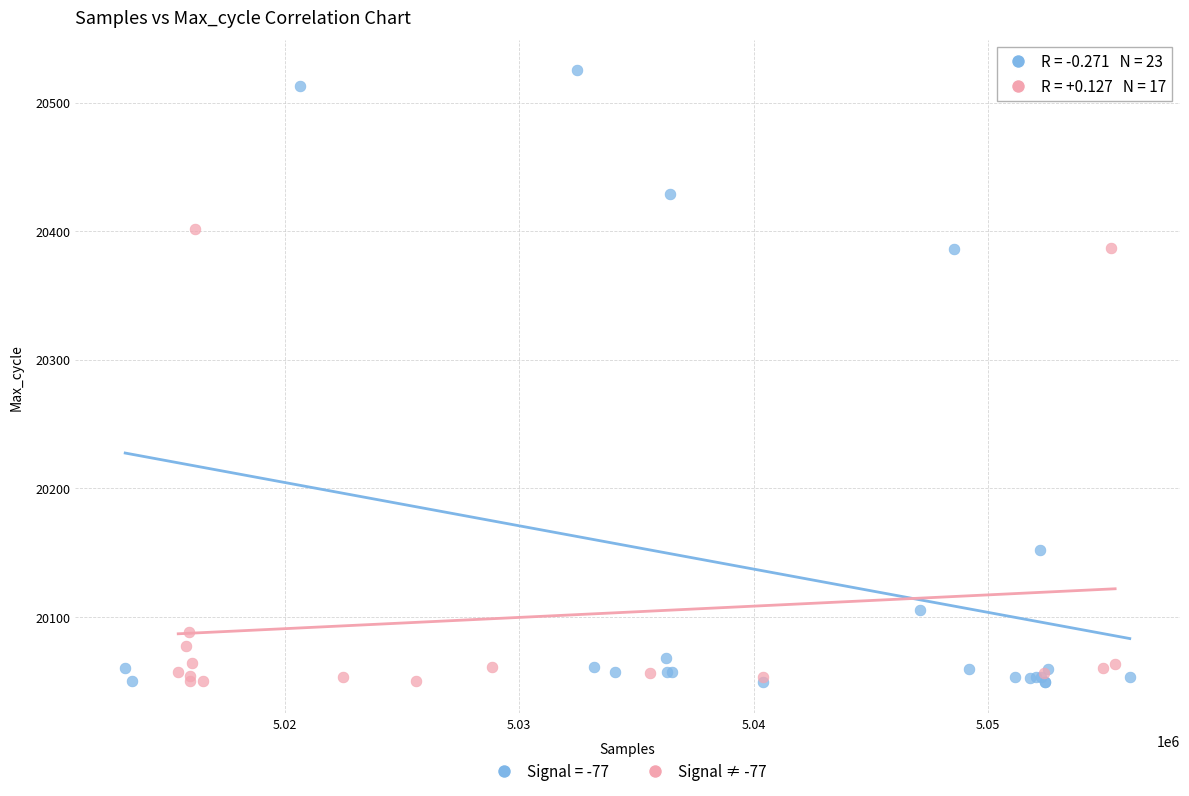

Which series reaches the maximum Y coordinate?

Signal = -77